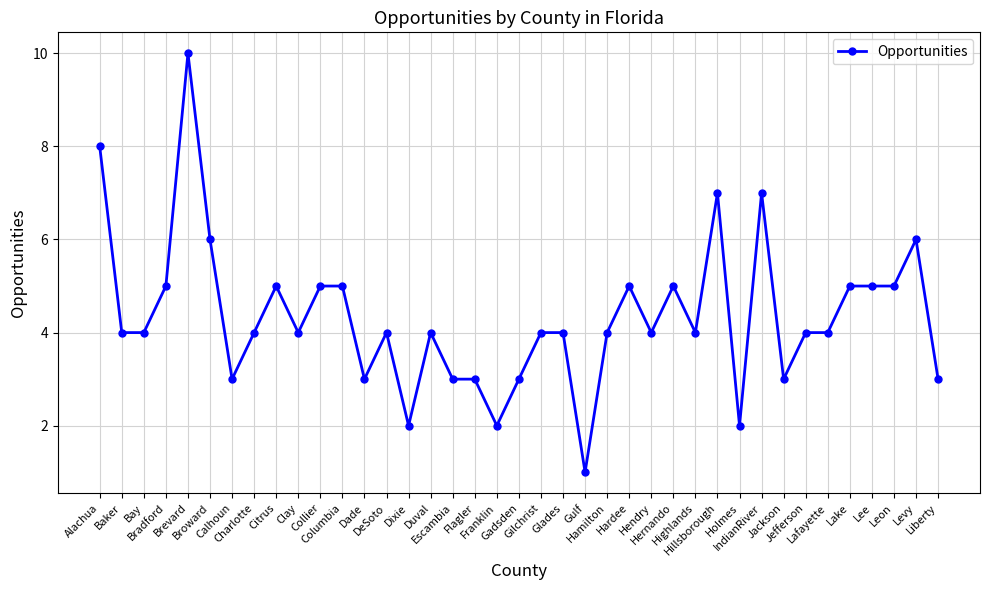

How many series are shown in this chart?

1